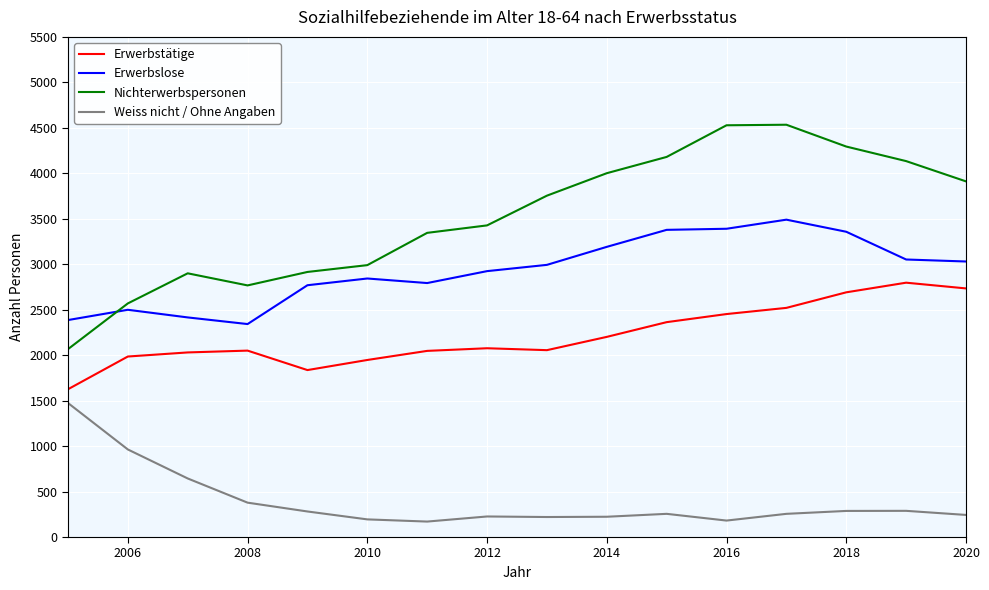

List the series in order of their peak value, lowest first.

Weiss nicht / Ohne Angaben, Erwerbstätige, Erwerbslose, Nichterwerbspersonen